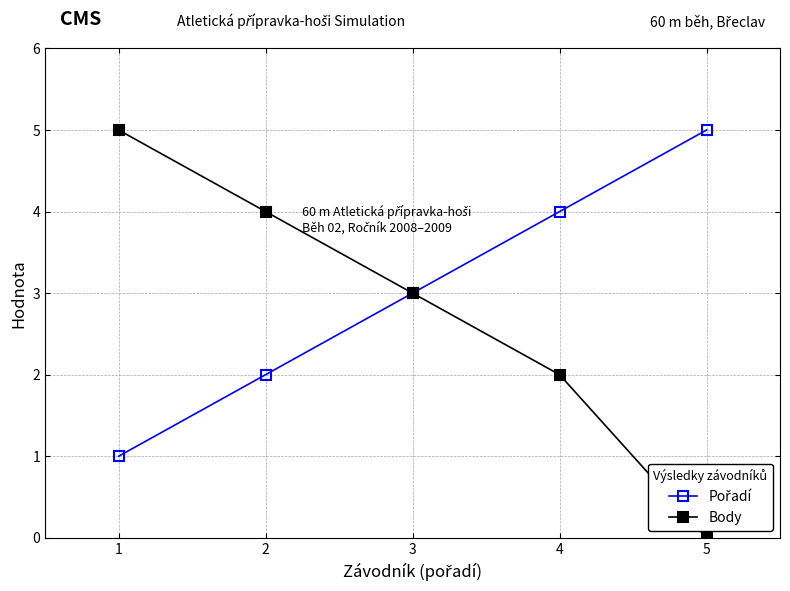

Which series has the largest range (max minus min)?

Body